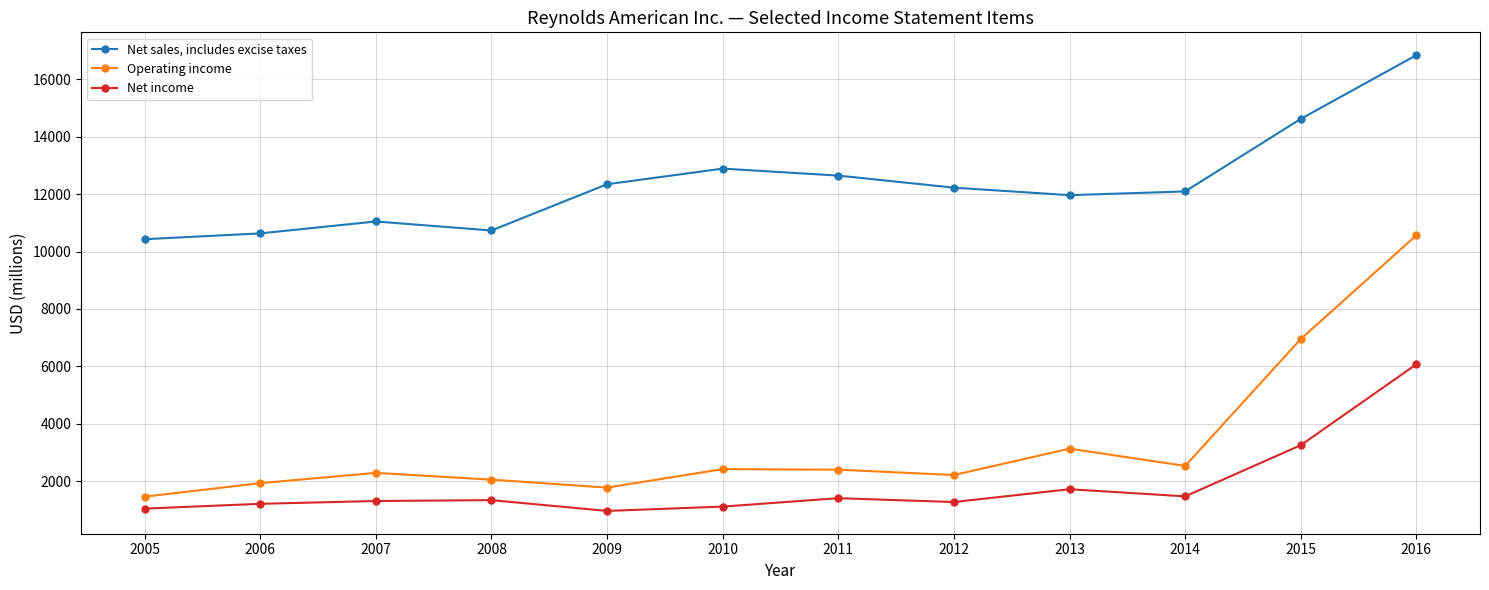

Which series has the largest range (max minus min)?

Operating income